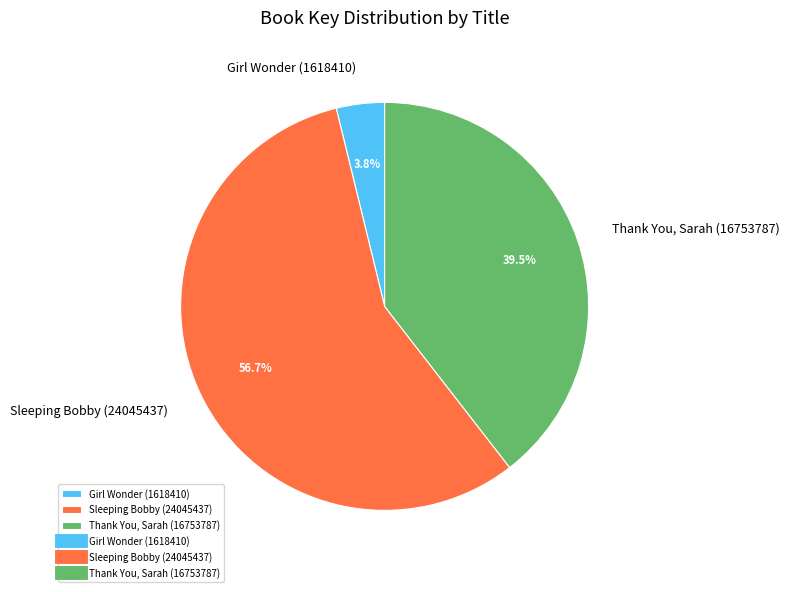

How many segments does this pie chart have?

3